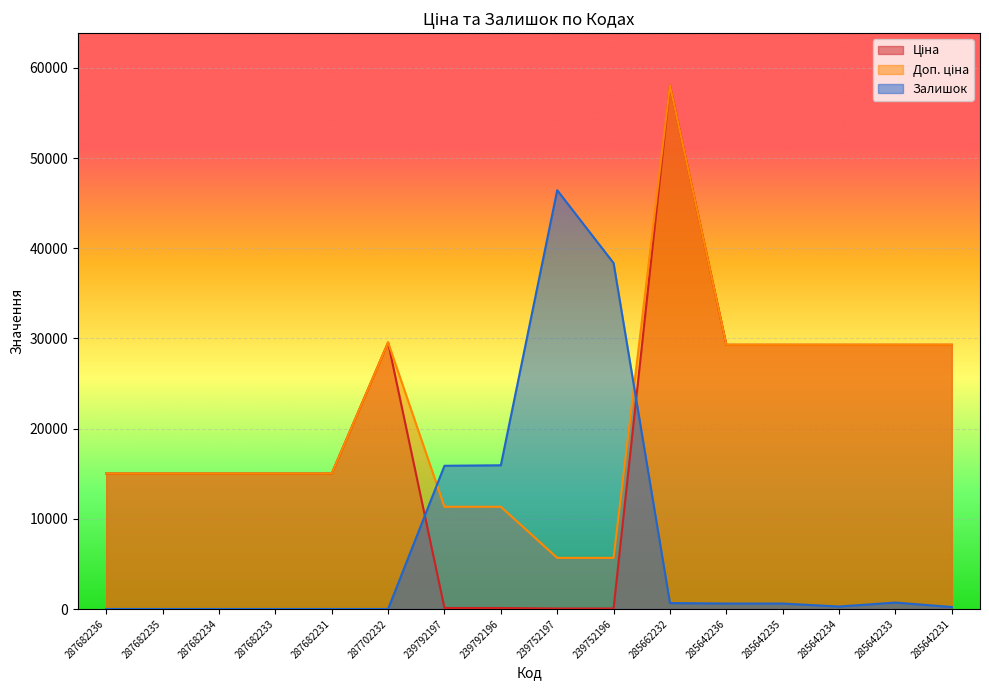

Between 239792197 and 285642231, which series saw the biggest shift?

Ціна